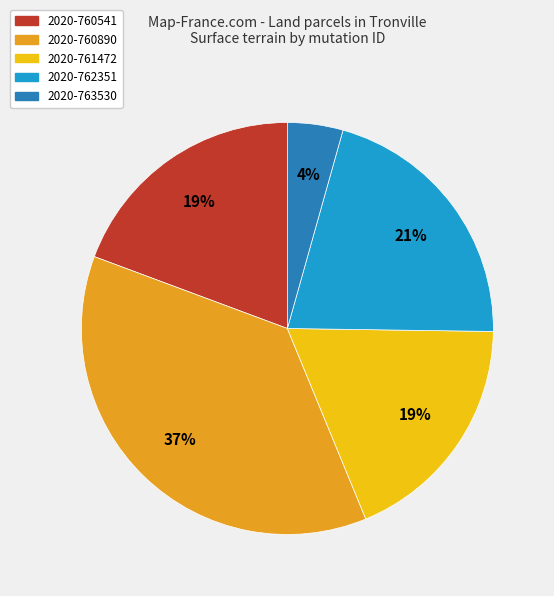

Which has a higher value, 2020-760541 or 2020-763530?

2020-760541